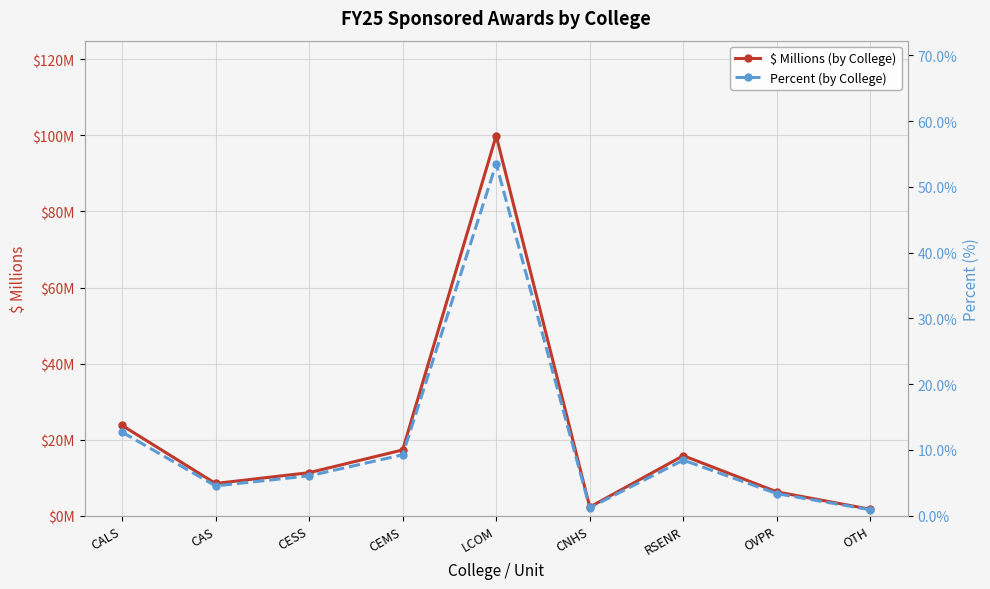

What is the label of the 2nd point from the right?

OVPR